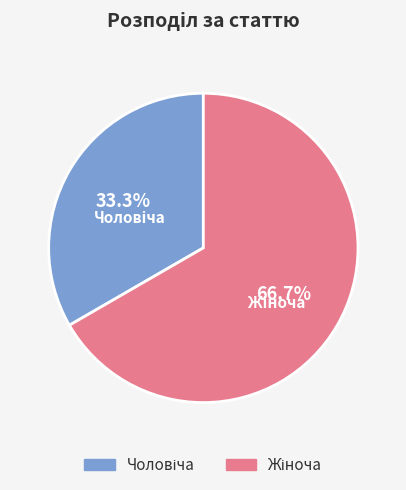

Is there a majority slice in this chart?

Yes